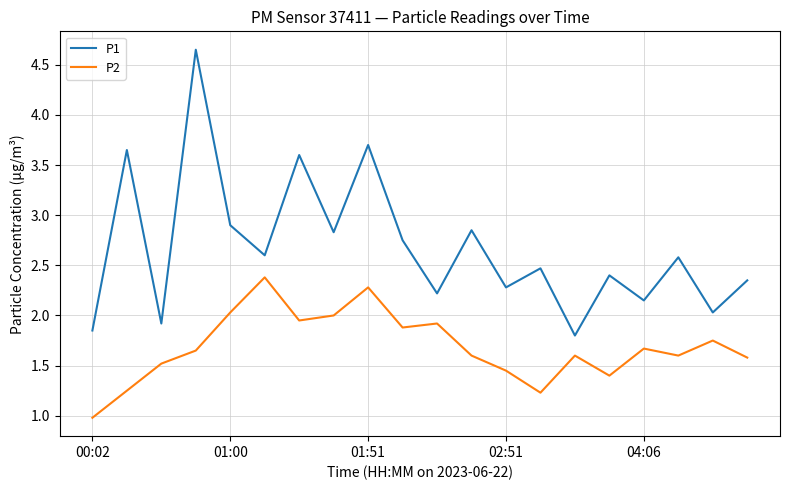

True or false: P2 and P1 cross at least once.

False